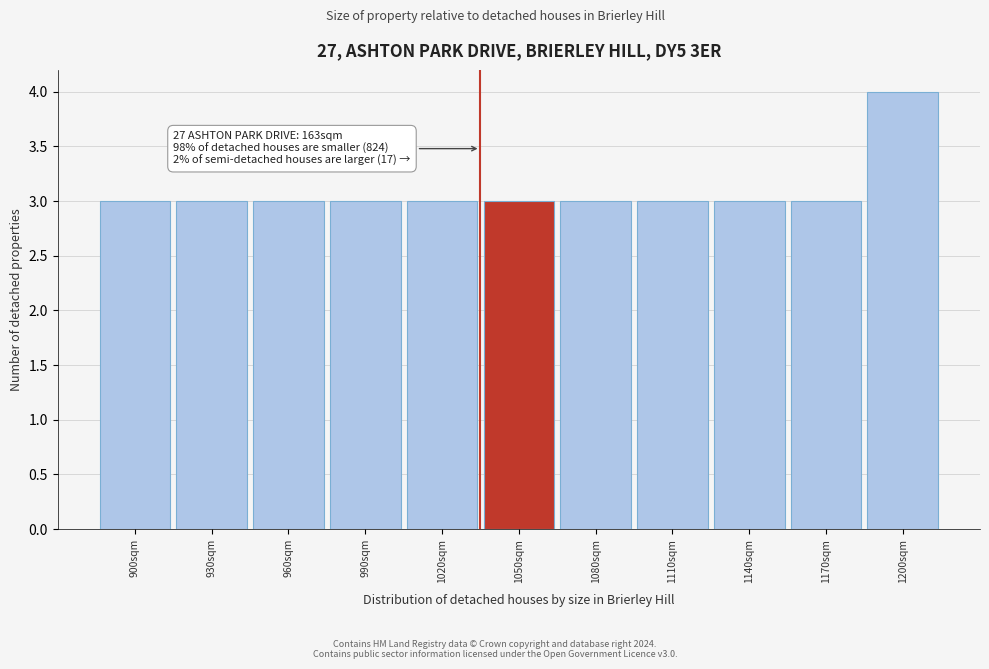

Reading left to right, list all the values displayed in this chart.

3	3	3	3	3	3	3	3	3	3	4